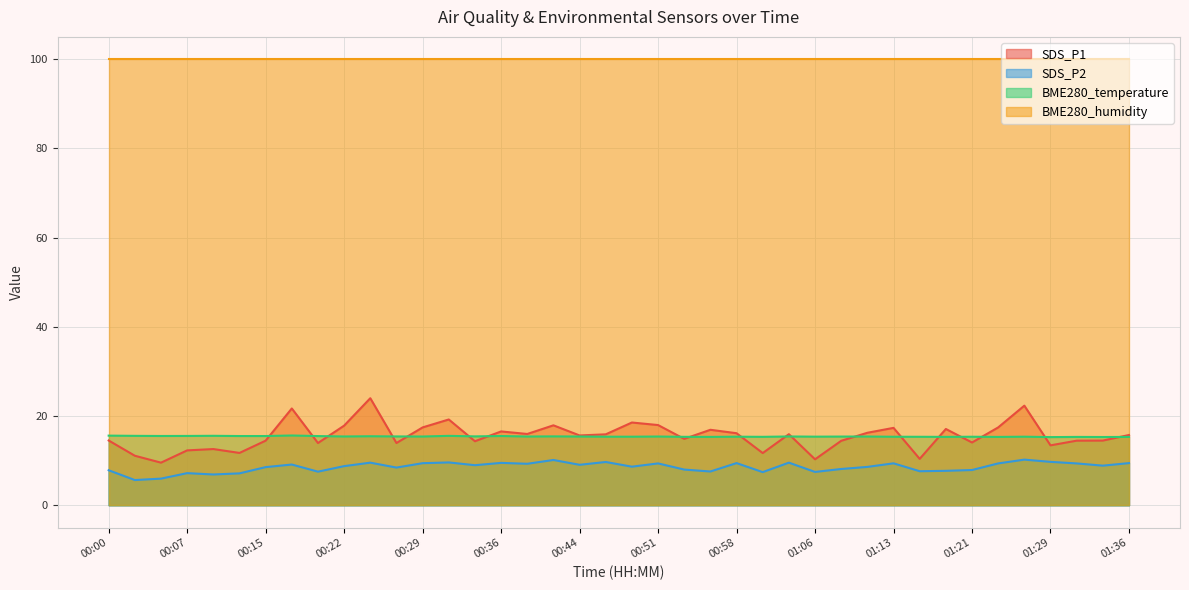

The SDS_P2 series shows 9.4 at 01:24. True or false?

True